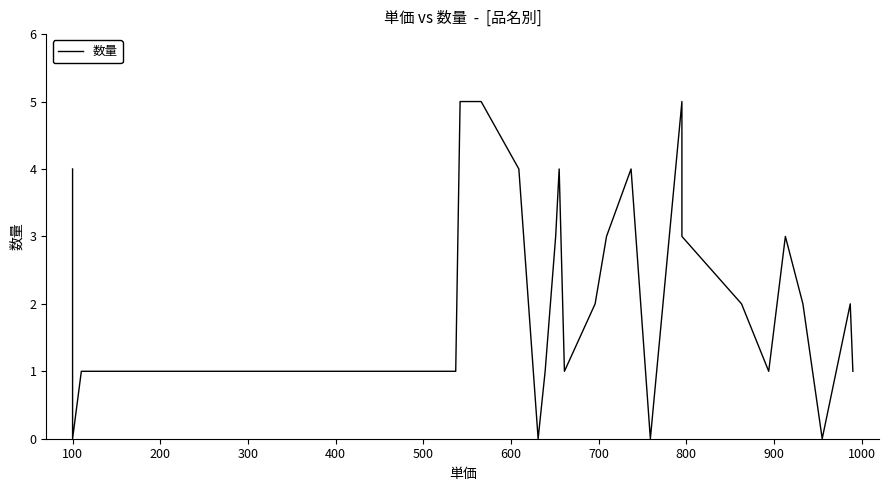

How many distinct data groups are displayed?

1